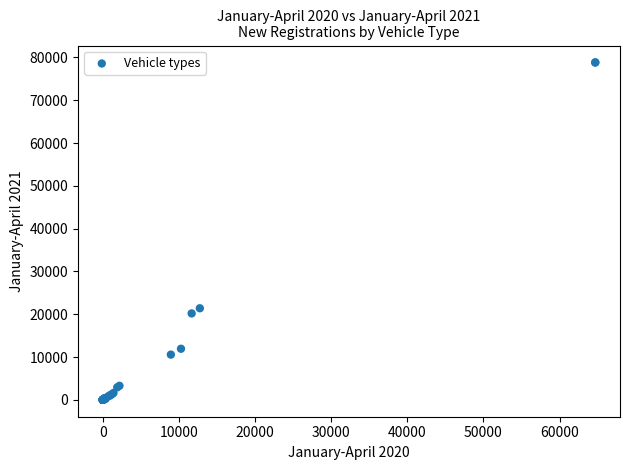

What Y value in the scatter plot is closest to 39425?

21402